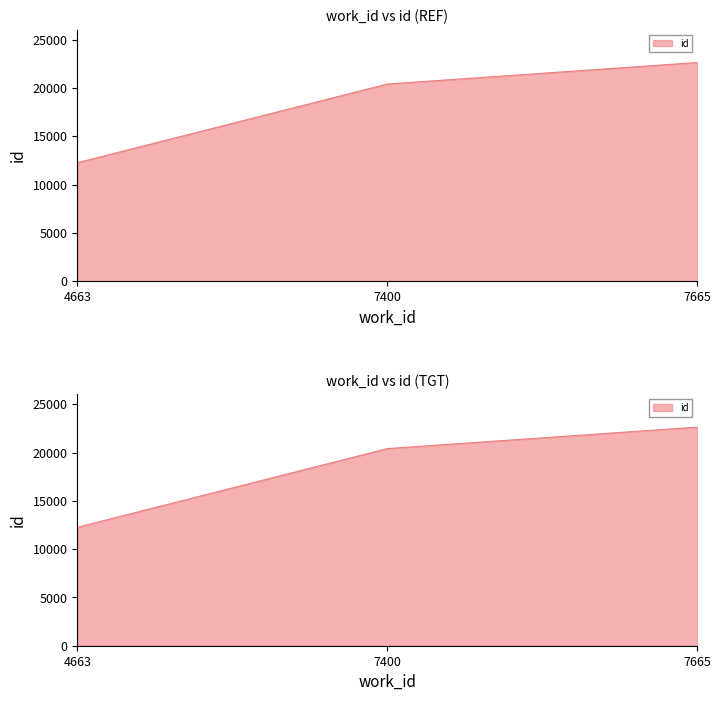

Is it true that the value at 4663 is 16060?

False